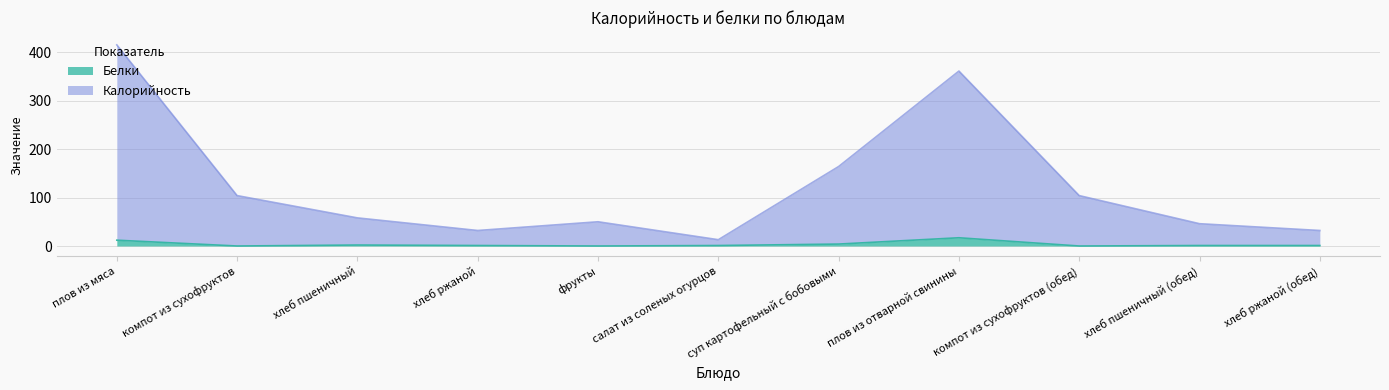

What is the label of the 6th point from the right?

салат из соленых огурцов